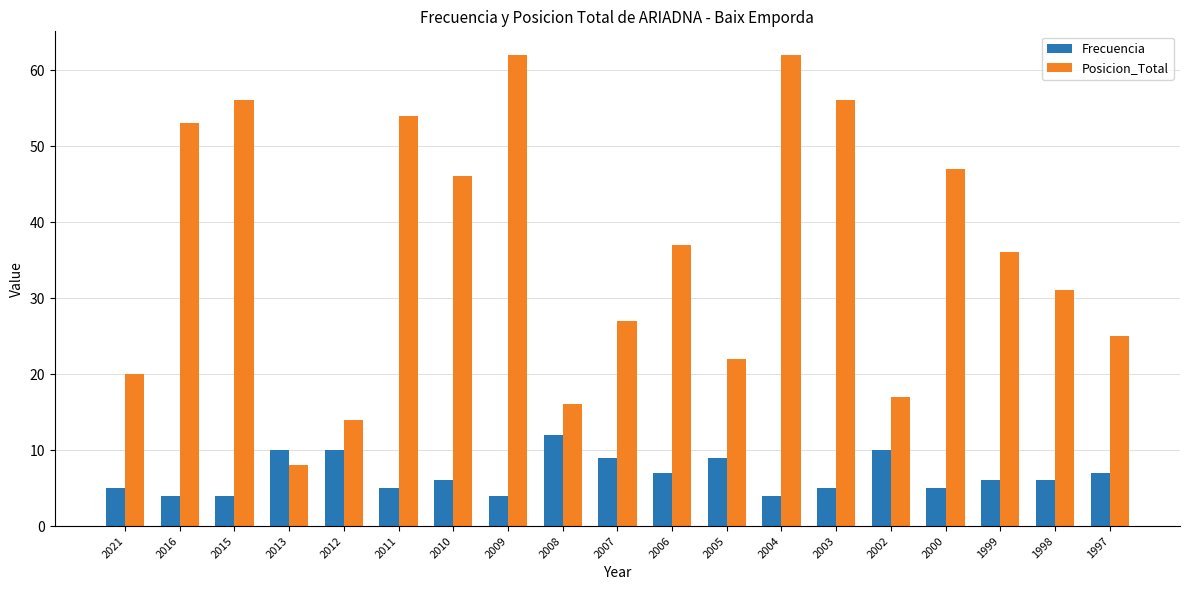

How many data points does each series have?

19